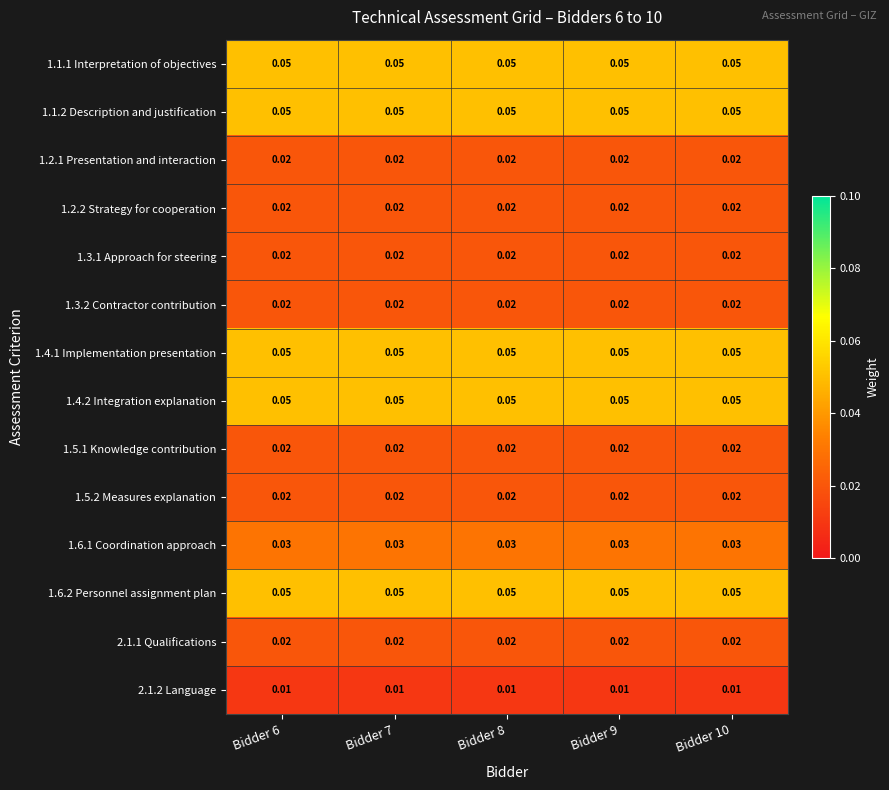

Is the value of 1.3.1 Approach for steering at Bidder 9 greater than the value of 1.4.1 Implementation presentation at Bidder 6?

No